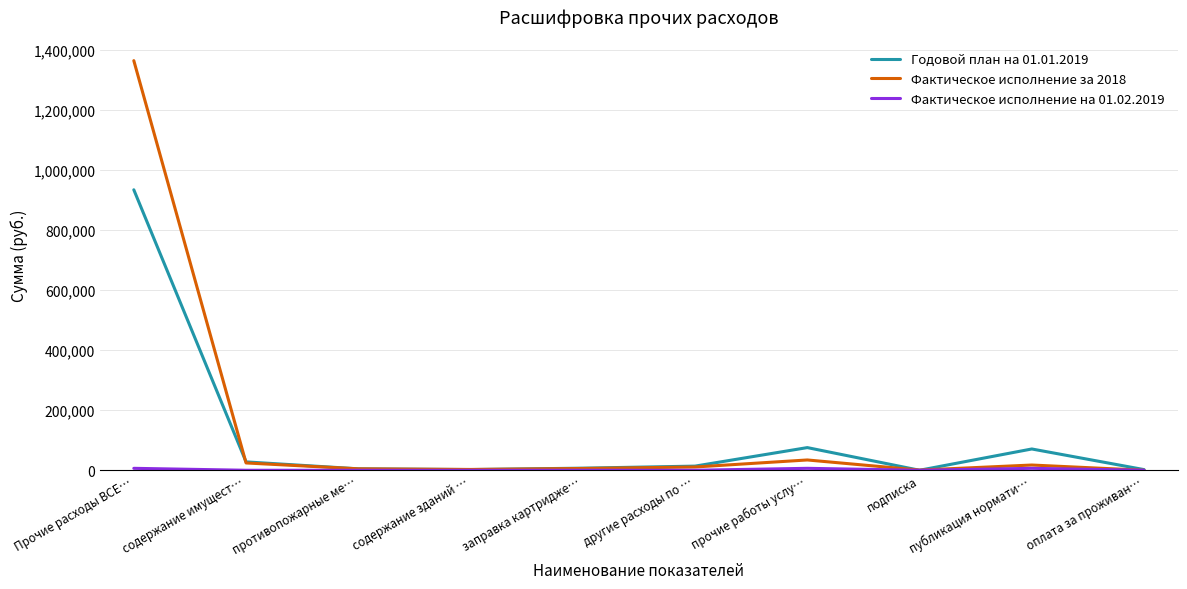

Which category has the highest value across all series?

Прочие расходы ВСЕ…